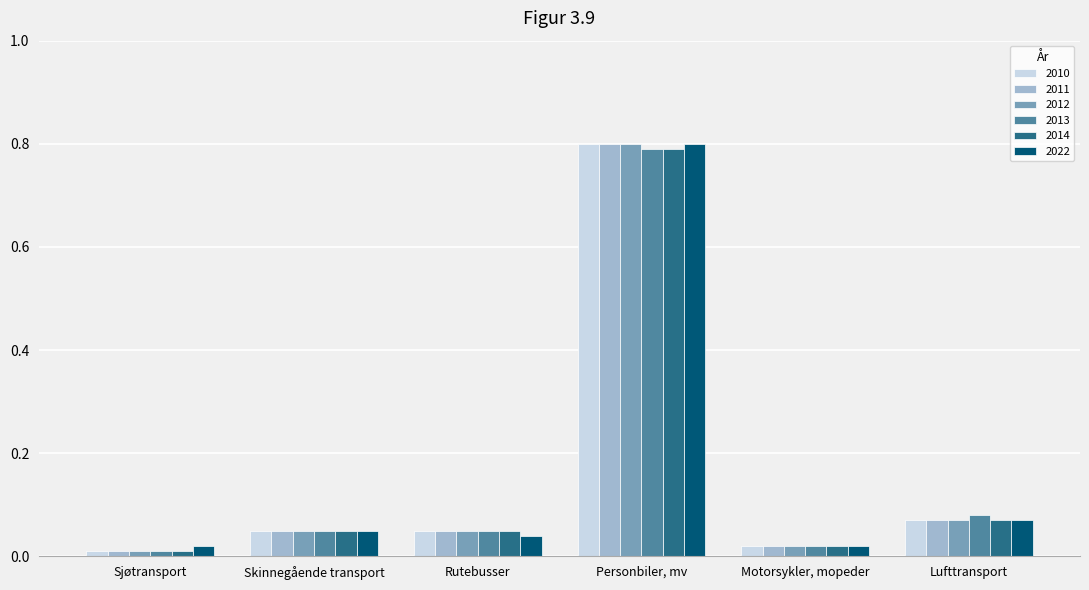

At which label does 2022 reach its peak?

Personbiler, mv